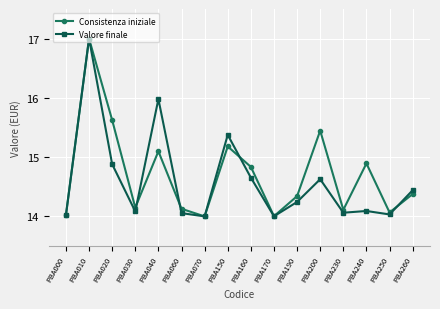

The value of Valore finale at PBA200 is 4.2. True or false?

False